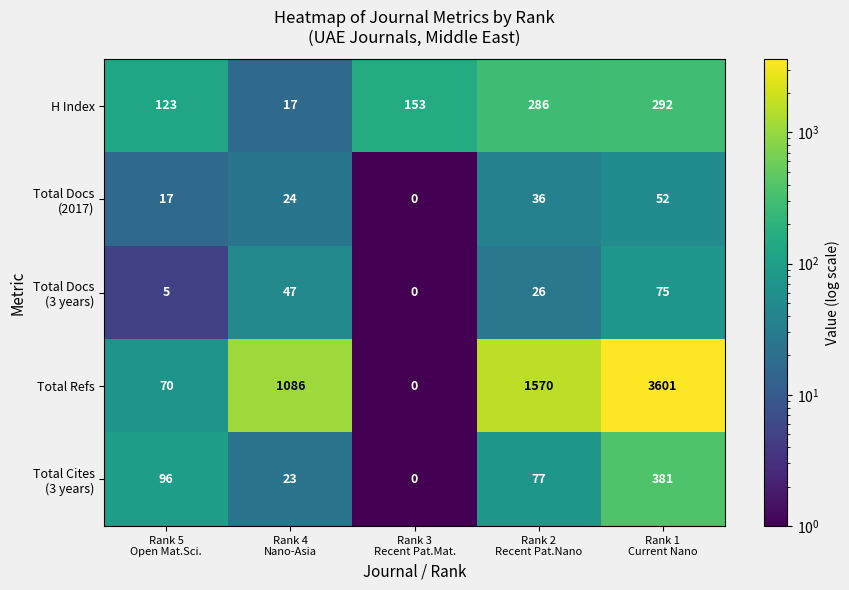

What is the average value of the H Index series?

174